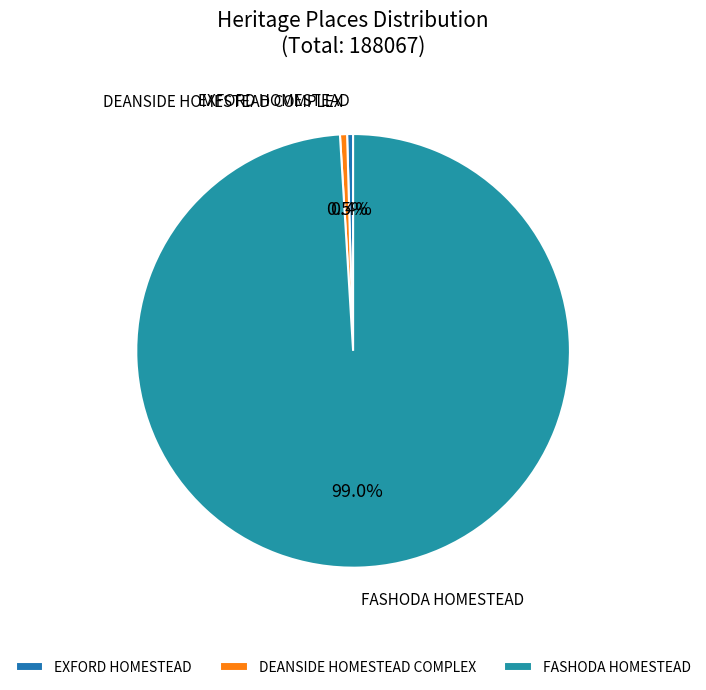

Which slice is the largest?

FASHODA HOMESTEAD